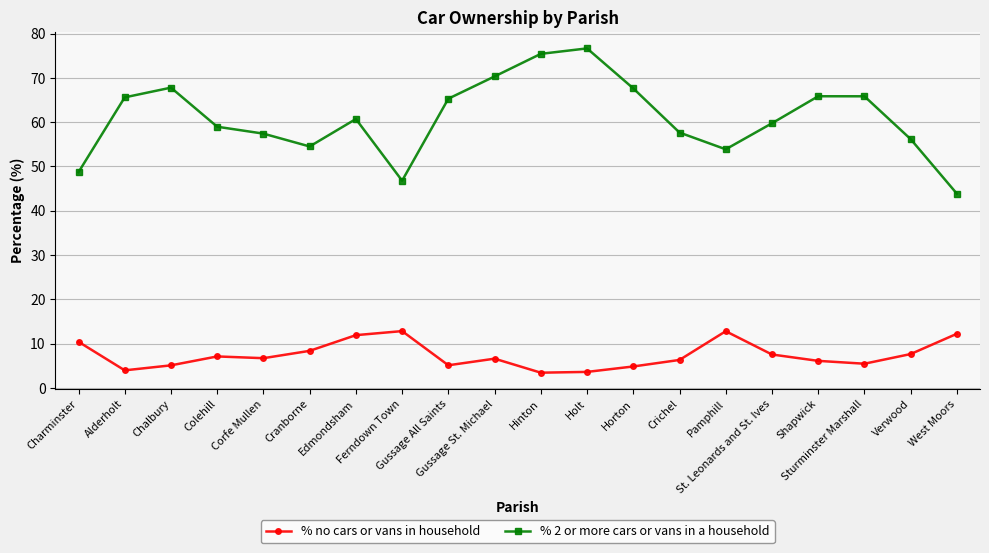

Which series has the largest range (max minus min)?

% 2 or more cars or vans in a household